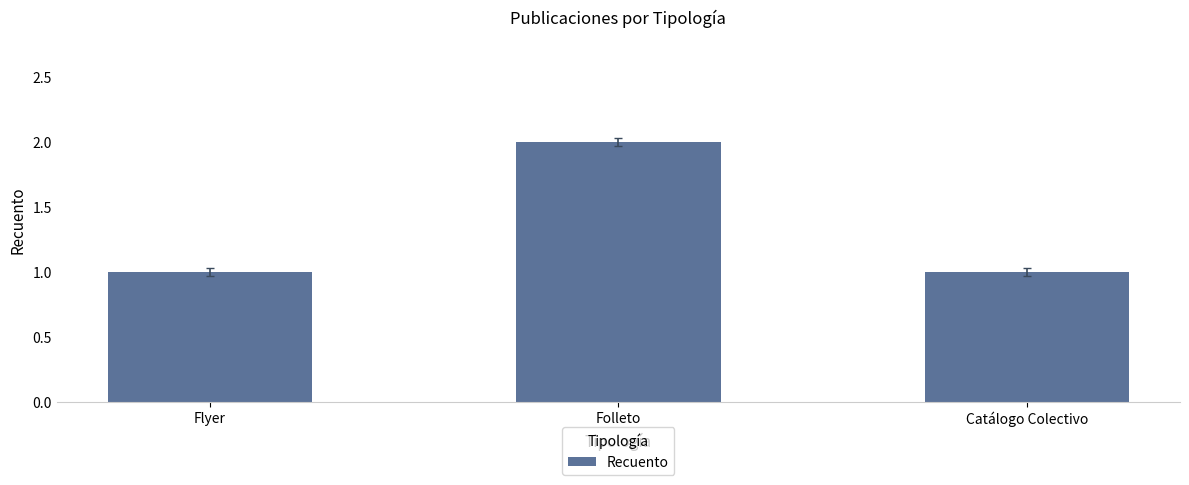

Count the number of data series in this chart.

1